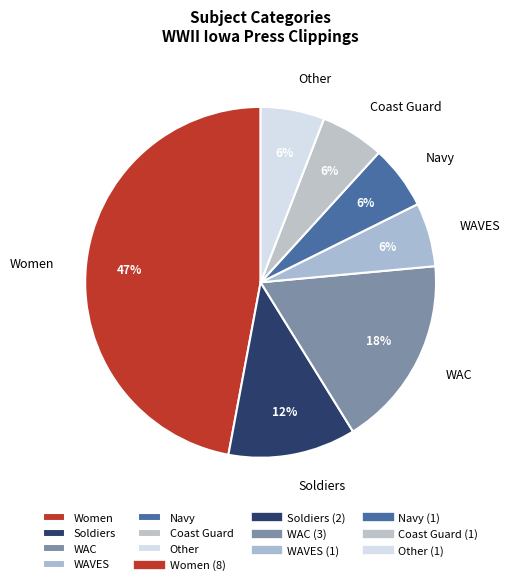

The Women slice represents 47% of the pie. True or false?

True